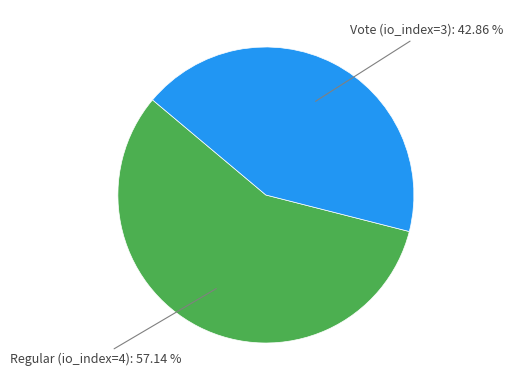

Is there a majority slice in this chart?

Yes